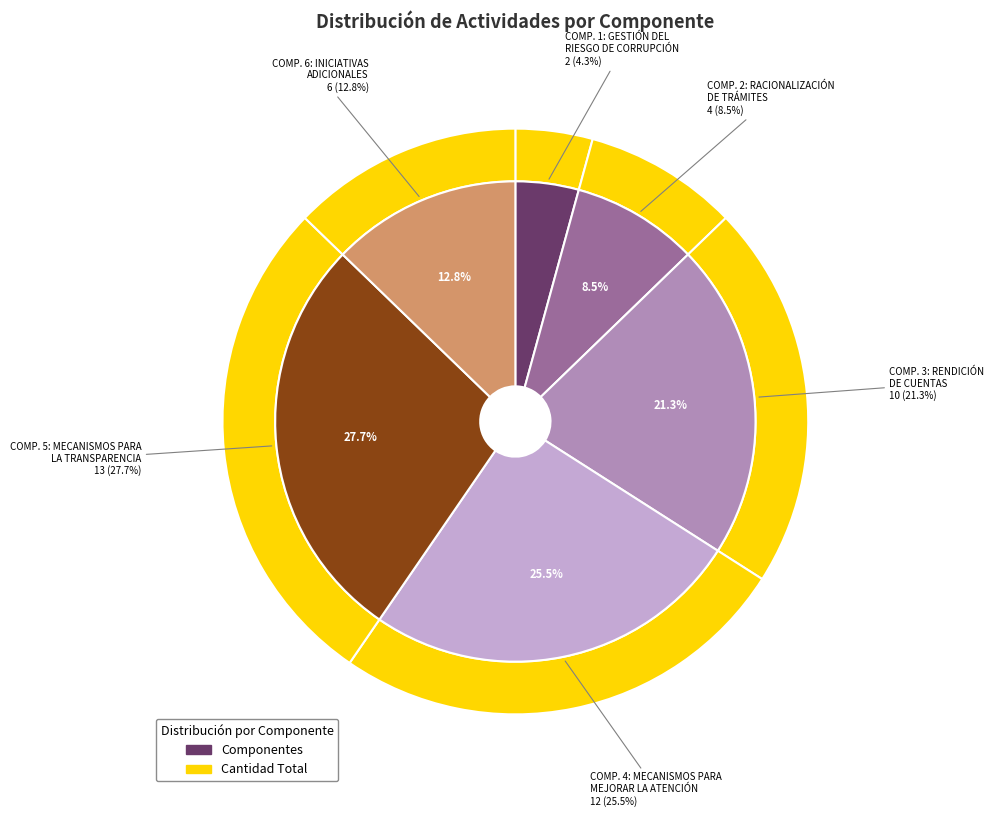

Is the sum of COMPONENTE 2: RACIONALIZACIÓN DE TRÁMITES and COMPONENTE 1: GESTIÓN DEL RIESGO DE CORRUPCIÓN greater than half?

No